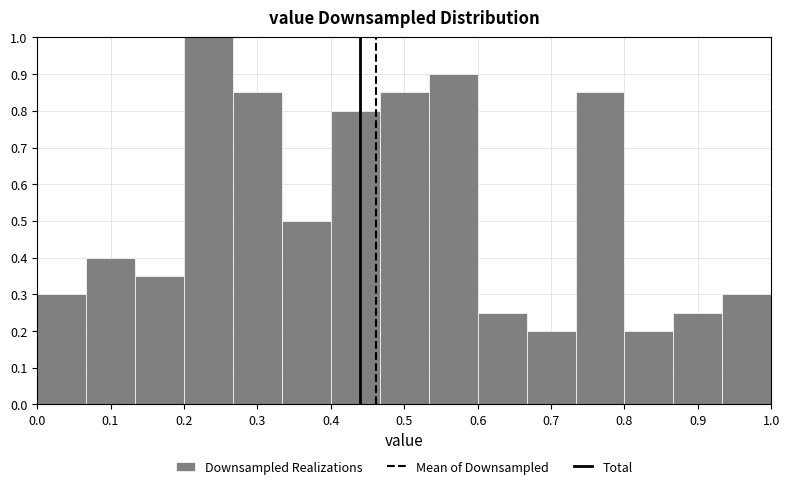

Reading left to right, list every bar in this chart as the range it spans on the x-axis followed by its height. Neither the bar edges nor the heights are printed on the chart, so give them approximately, as read against the axes.

0.00 to 0.07: 0.30
0.07 to 0.13: 0.40
0.13 to 0.20: 0.35
0.20 to 0.27: 1.00
0.27 to 0.33: 0.85
0.33 to 0.40: 0.50
0.40 to 0.47: 0.80
0.47 to 0.53: 0.85
0.53 to 0.60: 0.90
0.60 to 0.67: 0.25
0.67 to 0.73: 0.20
0.73 to 0.80: 0.85
0.80 to 0.87: 0.20
0.87 to 0.93: 0.25
0.93 to 1.00: 0.30